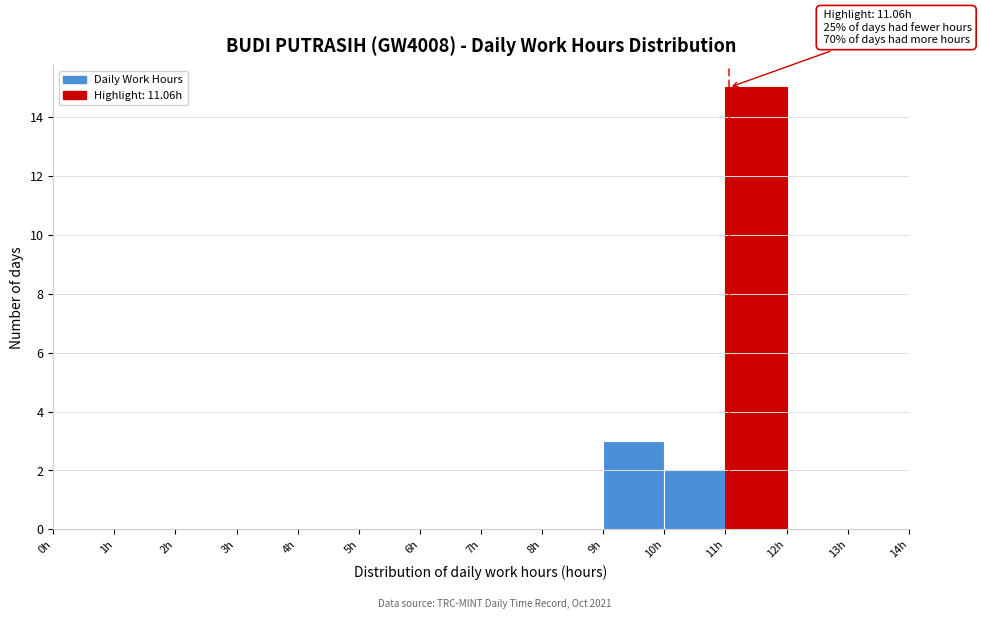

Which range on the x-axis has the tallest bar?

11 to 12